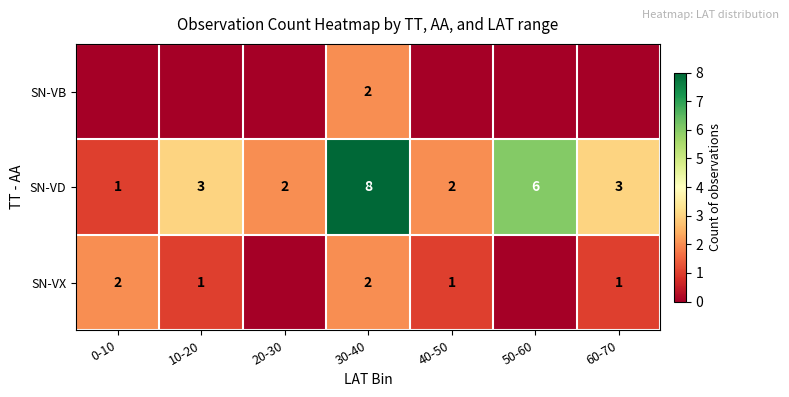

What is the difference between the highest and lowest values at 20-30?

2